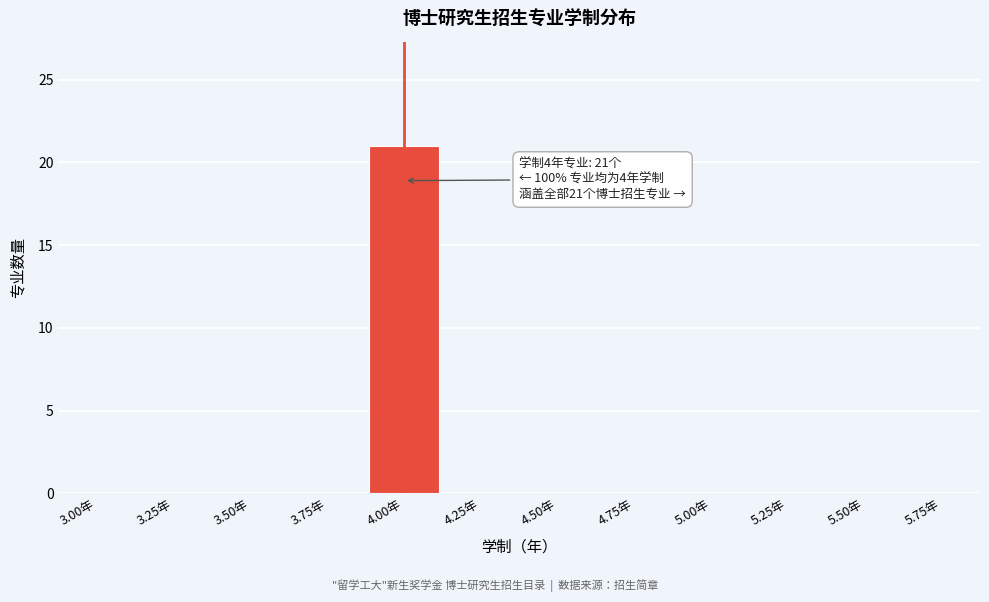

Reading right to left, transcribe all the data shown in this chart.

5.75年=0	5.50年=0	5.25年=0	5.00年=0	4.75年=0	4.50年=0	4.25年=0	4.00年=21	3.75年=0	3.50年=0	3.25年=0	3.00年=0